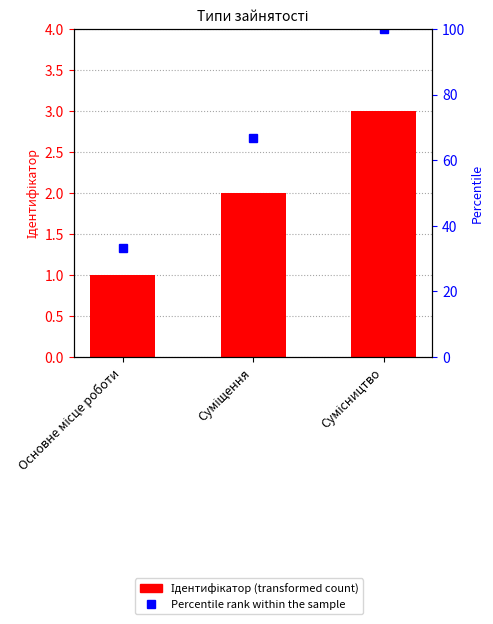

What is the average value of the Percentile rank within the sample series?

66.7